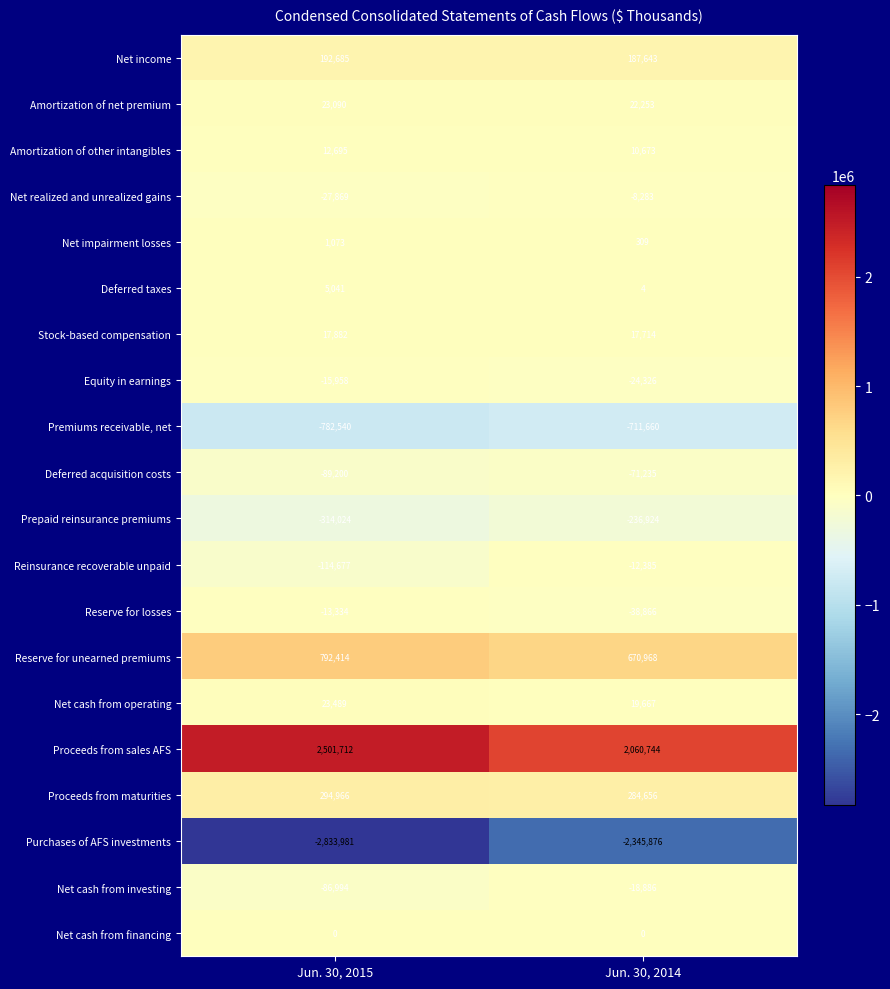

What is the average value of the Proceeds from maturities series?

289811